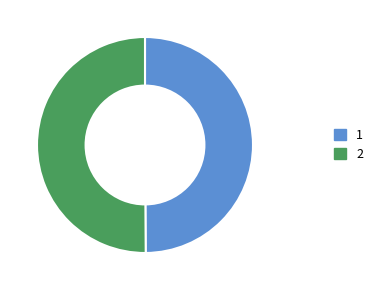

How many segments does this pie chart have?

2